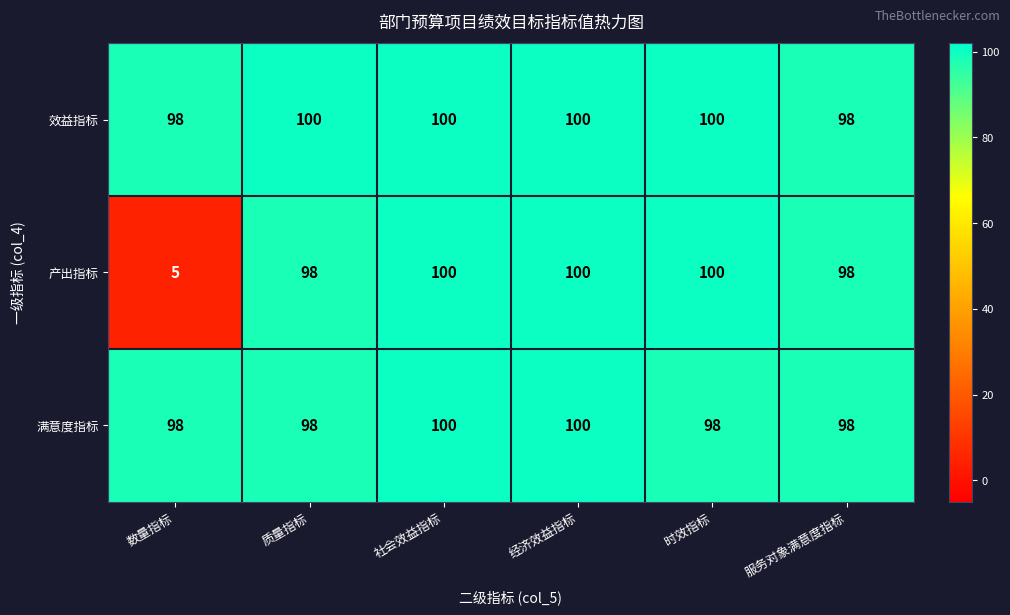

The 产出指标 series shows 100 at 时效指标. True or false?

True